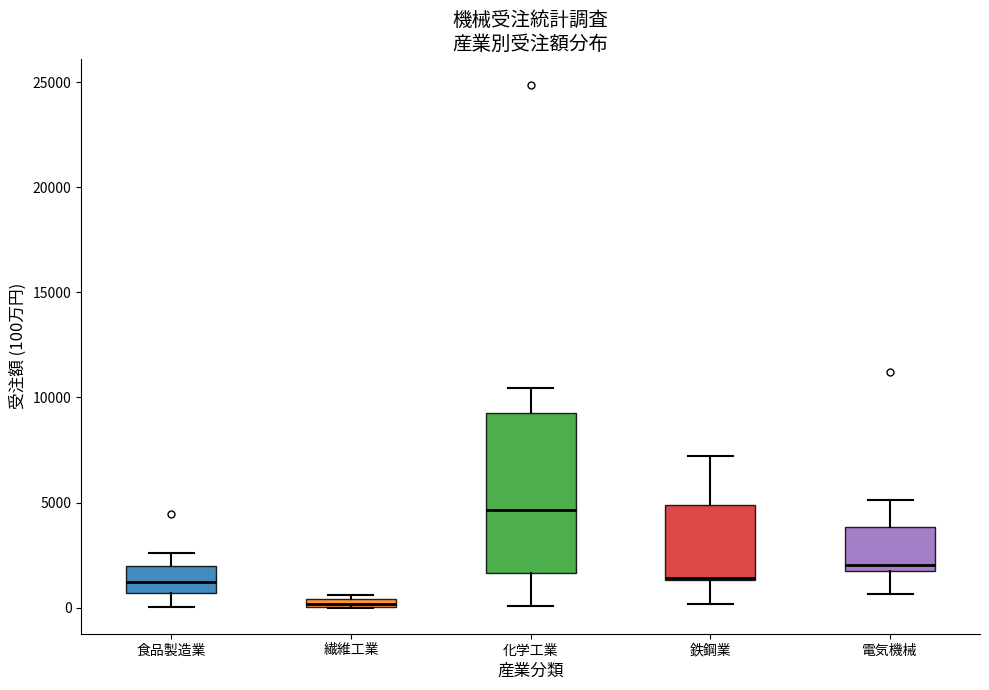

Where does the lower whisker of the box for 鉄鋼業 end on the y-axis? The values are not printed on the chart, so give them approximately, as read against the axis.

0